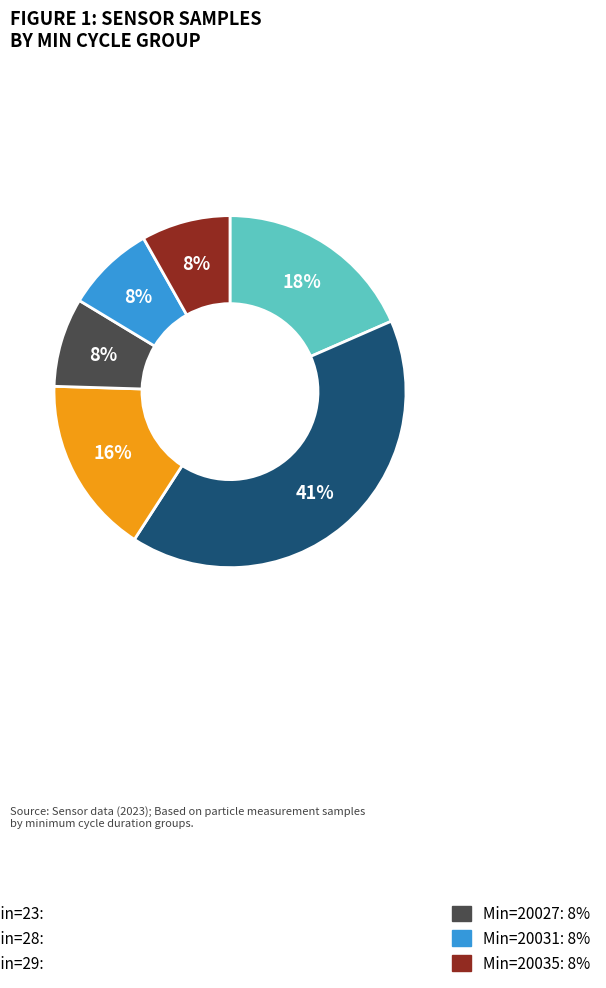

Is there any slice that represents more than half of the pie?

No